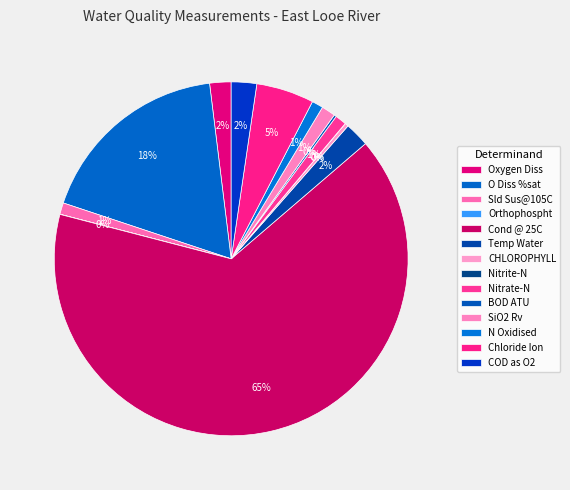

Rank the categories by value from lowest to highest.

Nitrite-N, Orthophospht, BOD ATU, CHLOROPHYLL, Nitrate-N, N Oxidised, Sld Sus@105C, SiO2 Rv, Oxygen Diss, Temp Water, COD as O2, Chloride Ion, O Diss %sat, Cond @ 25C